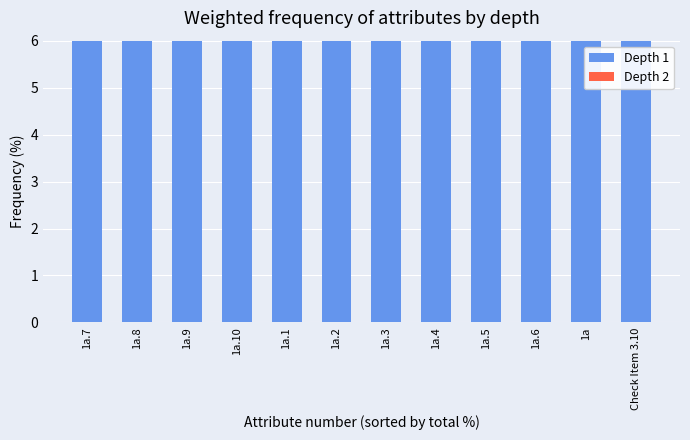

What value does the Depth 2 series have at 1a.7?

16.8